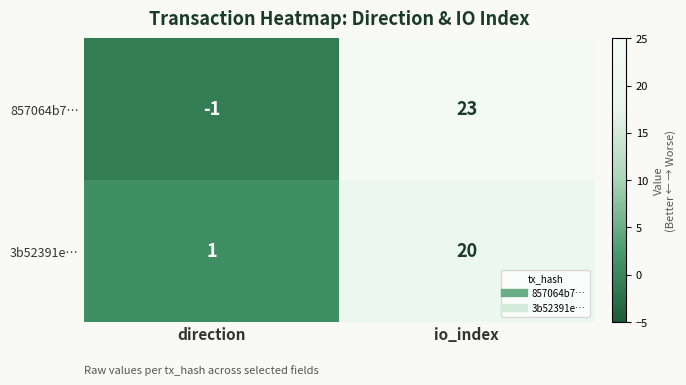

What is the minimum value shown in the chart?

-1